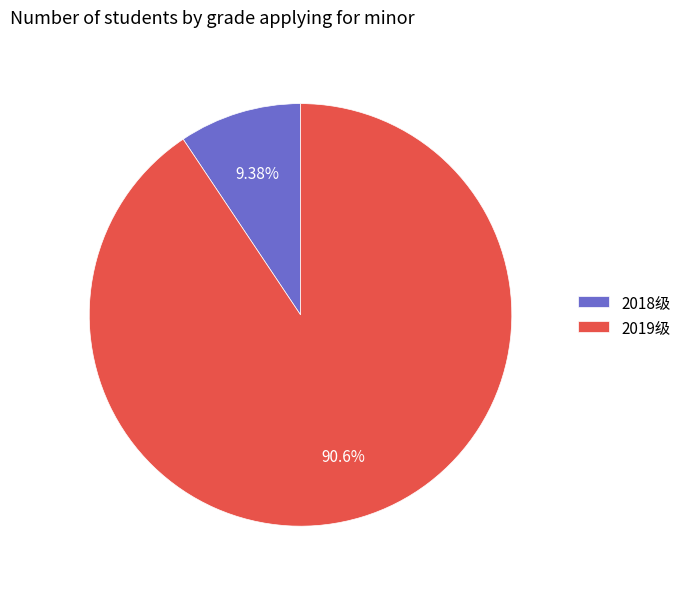

Which slice represents more than half of the pie?

2019级